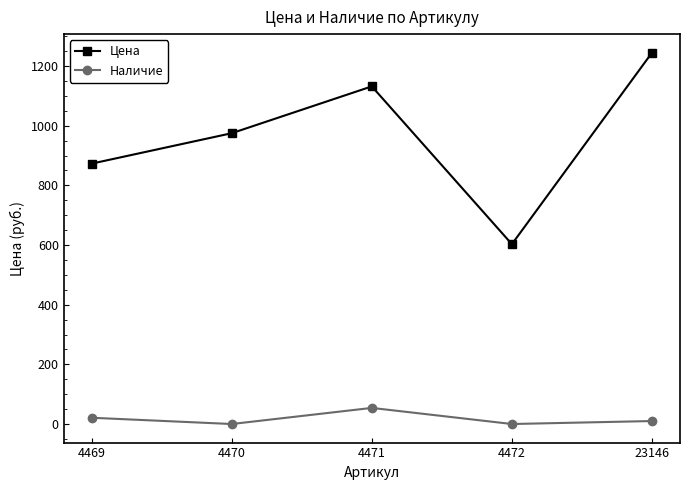

At 4470, list the series in order from largest to smallest.

Цена, Наличие